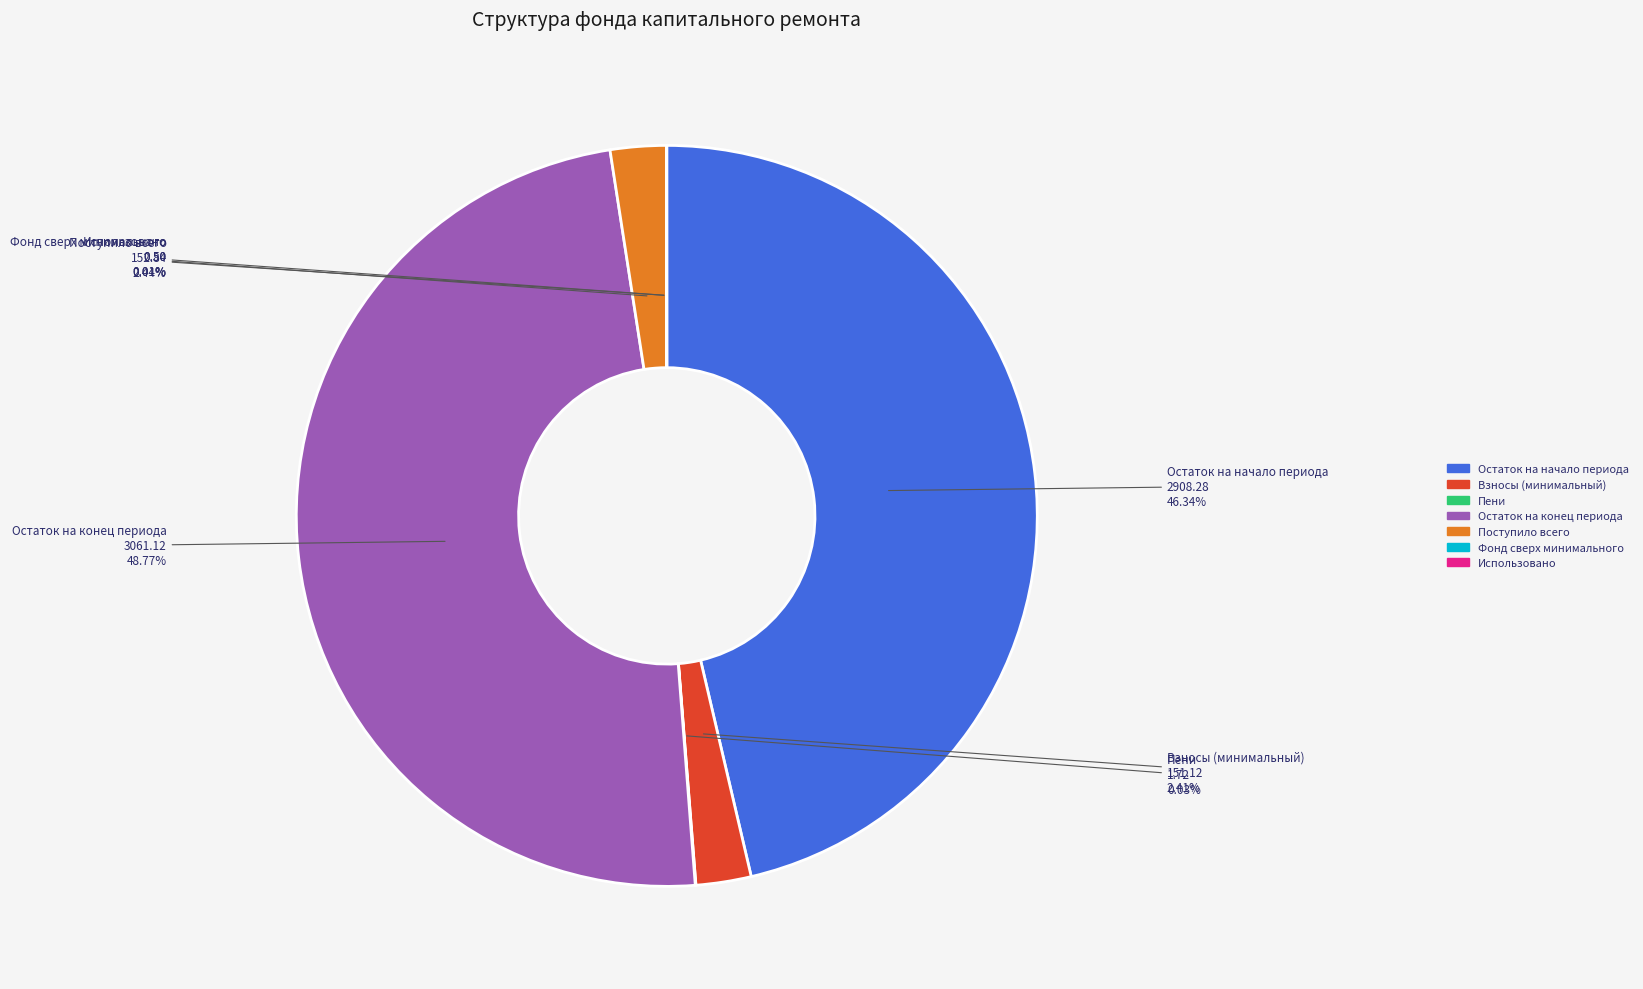

Does any single category account for the majority?

No